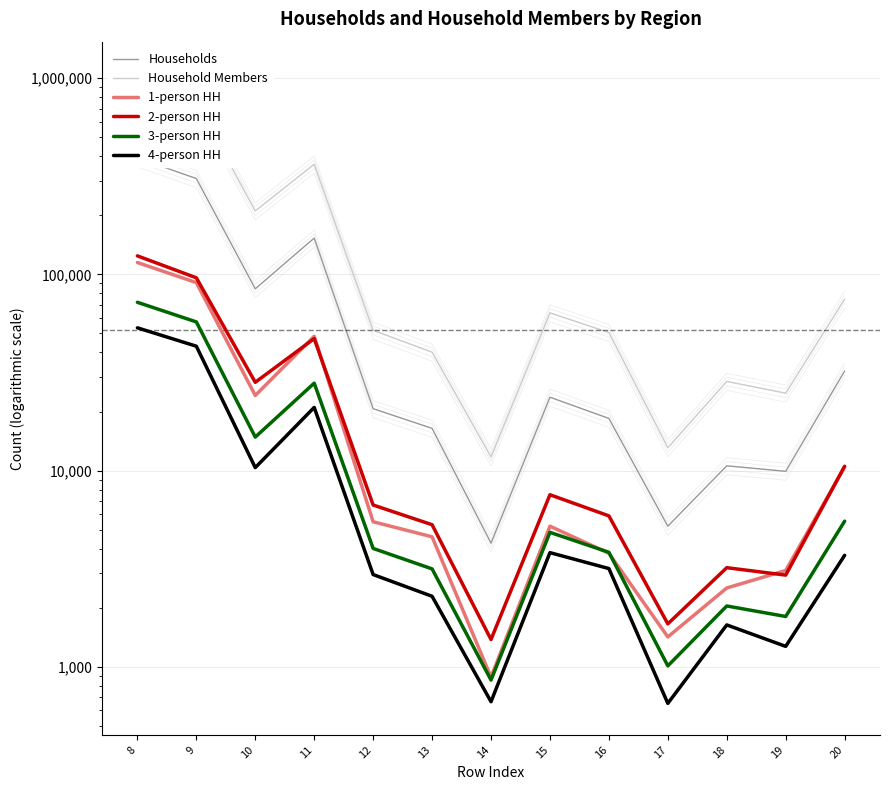

In Households, how many points are lower than both neighbors (excluding endpoints)?

4